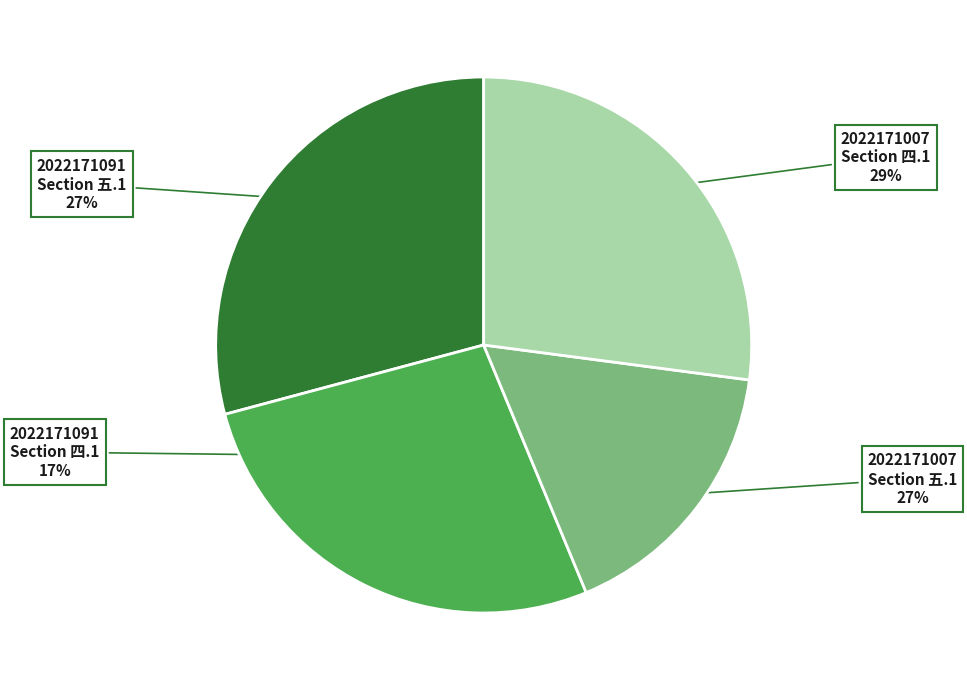

Is 2022171091 Section 五.1 the majority of the pie?

No